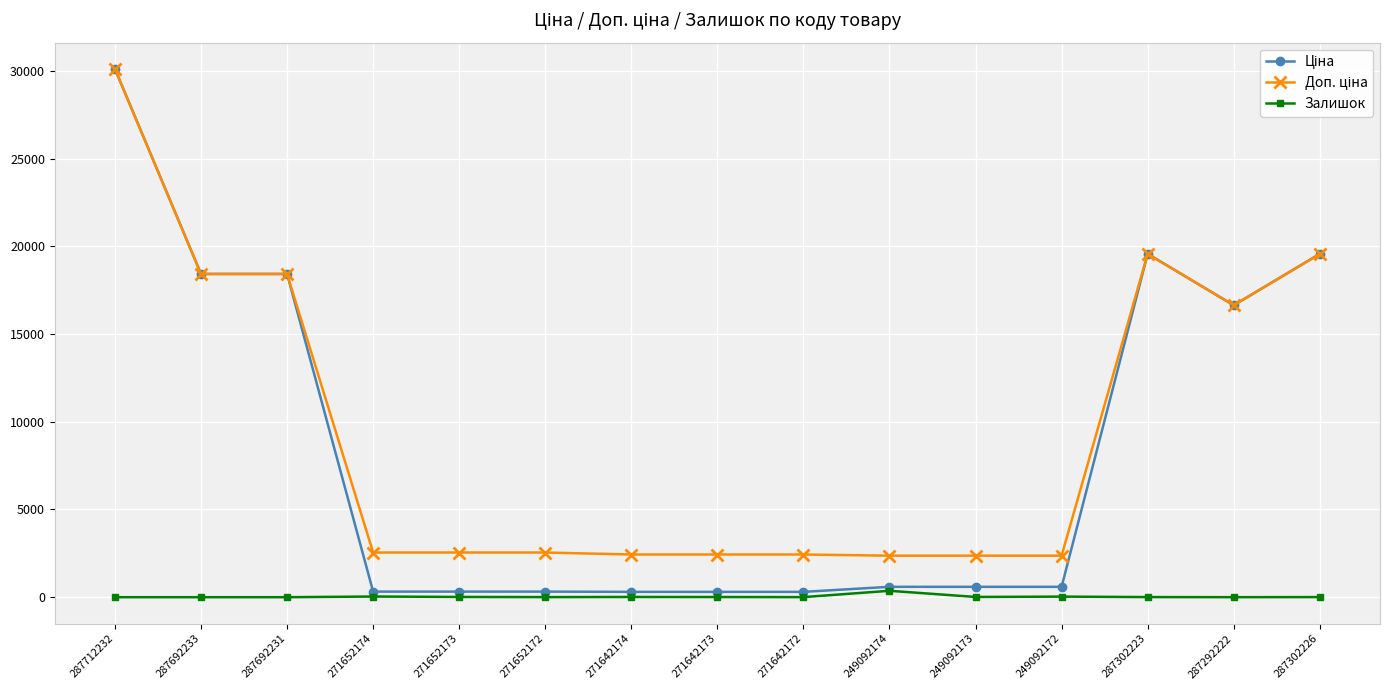

What is the label of the 8th point from the right?

271642173